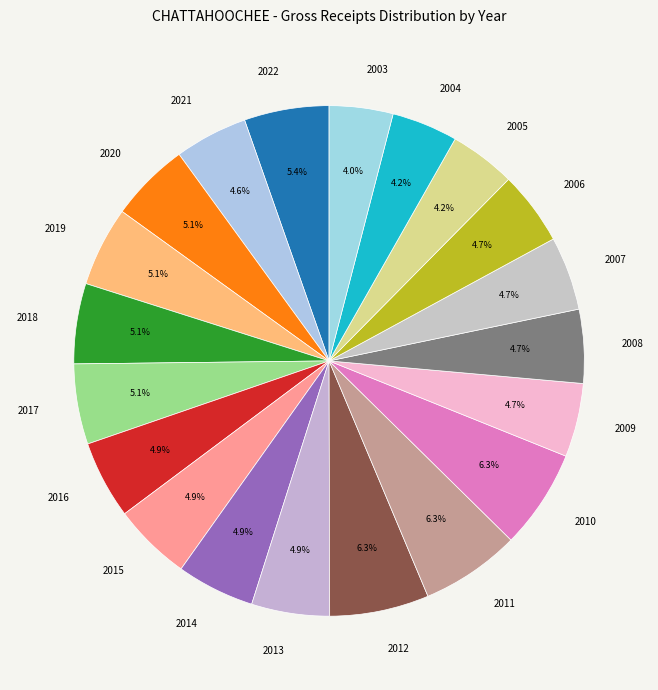

True or false: 2009 accounts for 5% of the total.

True